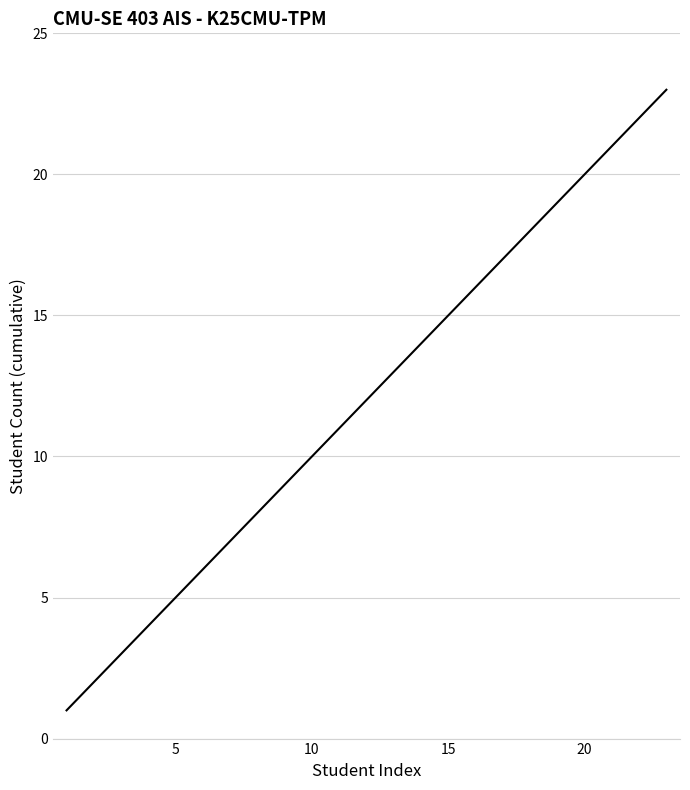

What is the greatest value displayed?

23